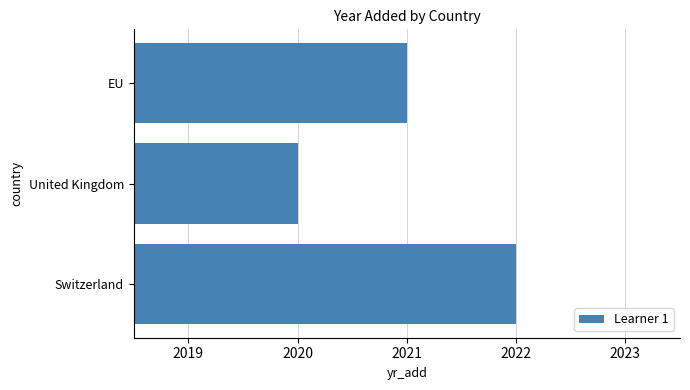

What is the greatest value displayed?

2022